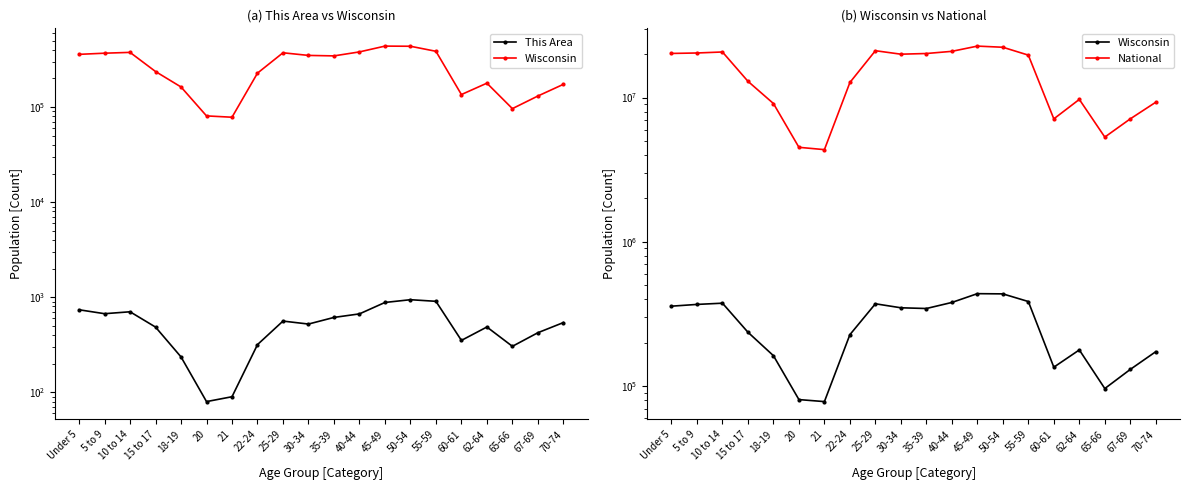

Reading left to right, transcribe all the data shown in this chart.

This Area: Under 5=739	5 to 9=672	10 to 14=704	15 to 17=486	18-19=236	20=80	21=90	22-24=318	25-29=562	30-34=523	35-39=614	40-44=669	45-49=882	50-54=943	55-59=907	60-61=352	62-64=487	65-66=305	67-69=424	70-74=542
Wisconsin: Under 5=358443	5 to 9=368617	10 to 14=375927	15 to 17=236505	18-19=162704	20=80763	21=78216	22-24=227573	25-29=372347	30-34=349347	35-39=345328	40-44=380338	45-49=437627	50-54=436126	55-59=385986	60-61=135437	62-64=178388	65-66=96316	67-69=130713	70-74=173467
National: Under 5=20201362	5 to 9=20348657	10 to 14=20677194	15 to 17=12954254	18-19=9086089	20=4519129	21=4354294	22-24=12712576	25-29=21101849	30-34=19962099	35-39=20179642	40-44=20890964	45-49=22708591	50-54=22298125	55-59=19664805	60-61=7113727	62-64=9704197	65-66=5319902	67-69=7115361	70-74=9278166